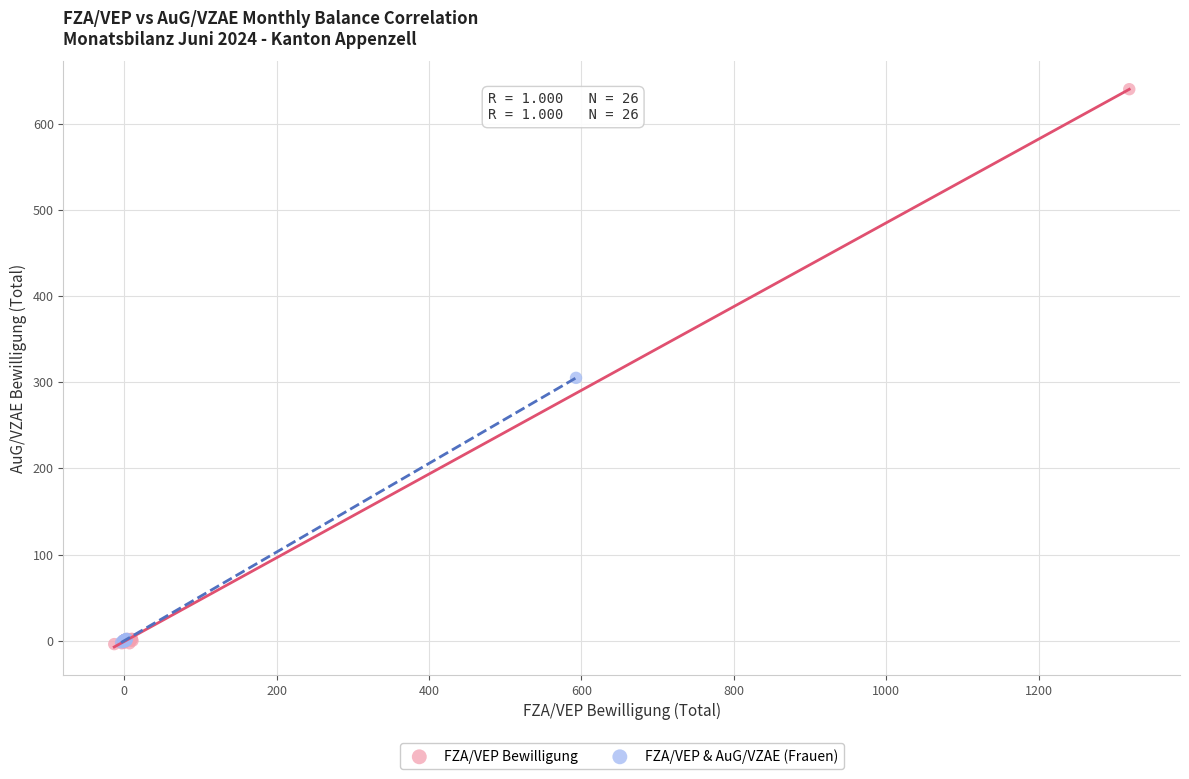

Which series contains the highest Y value?

FZA/VEP Bewilligung